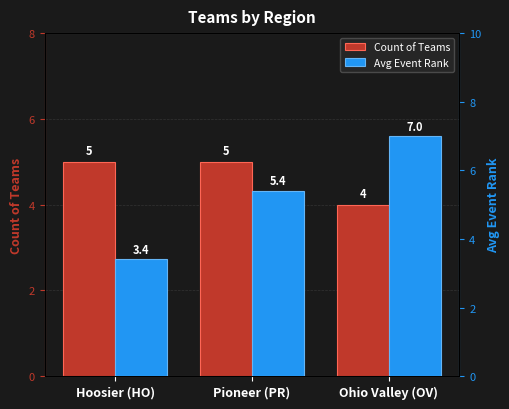

List the labels in order of Count of Teams value, smallest first.

Ohio Valley (OV), Hoosier (HO), Pioneer (PR)